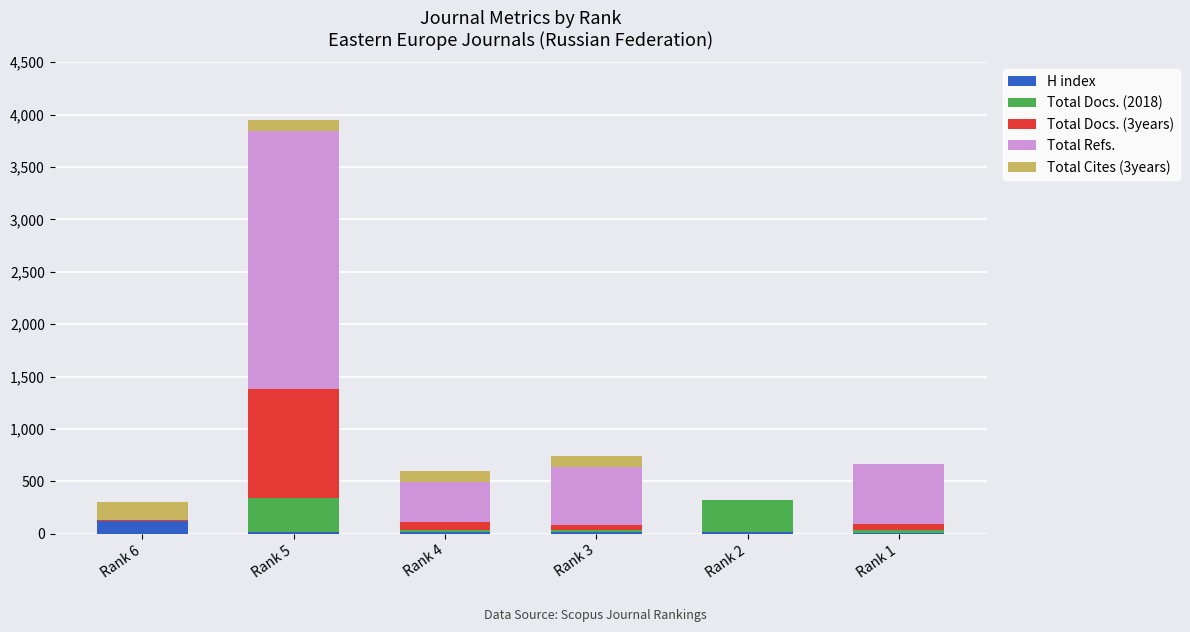

What is the highest value of the H index series?

119